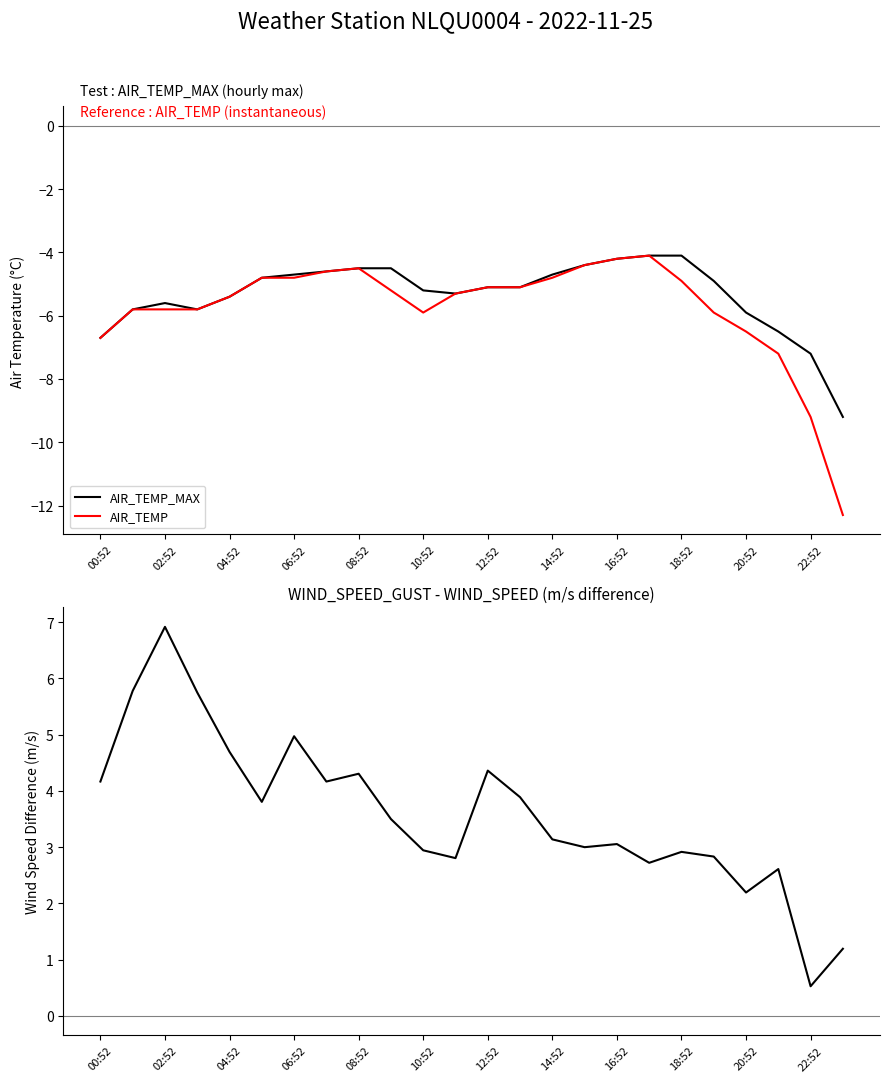

Which series has the widest spread of values?

AIR_TEMP